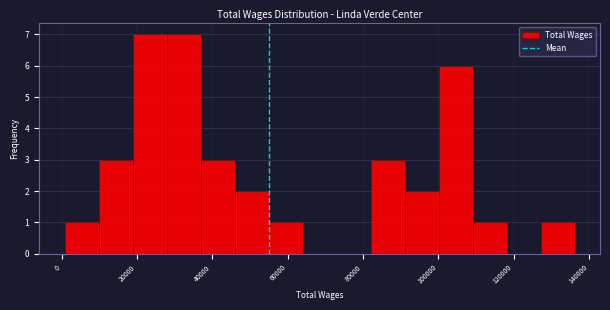

Reading left to right, transcribe this chart: for each bar, give the range it covers on the x-axis and its height. Neither the bar edges nor the heights are printed on the chart, so give them approximately, as read against the axes.

0 to 10000: 1
10000 to 18000: 3
18000 to 28000: 7
28000 to 36000: 7
36000 to 46000: 3
46000 to 54000: 2
54000 to 64000: 1
64000 to 72000: 0
72000 to 82000: 0
82000 to 92000: 3
92000 to 100000: 2
100000 to 110000: 6
110000 to 118000: 1
118000 to 128000: 0
128000 to 136000: 1